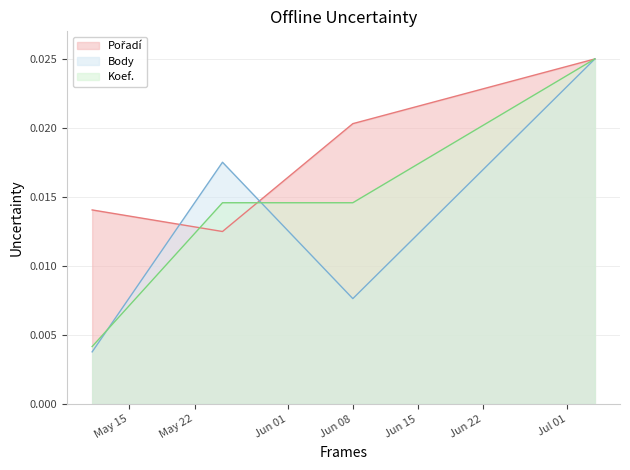

At how many categories does at least one series exceed 0?

4